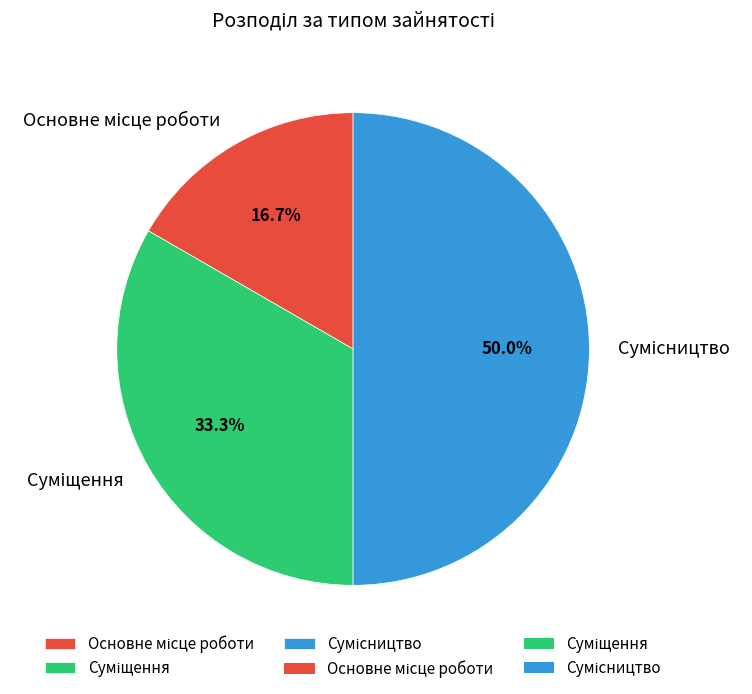

How many slices are in this pie chart?

3